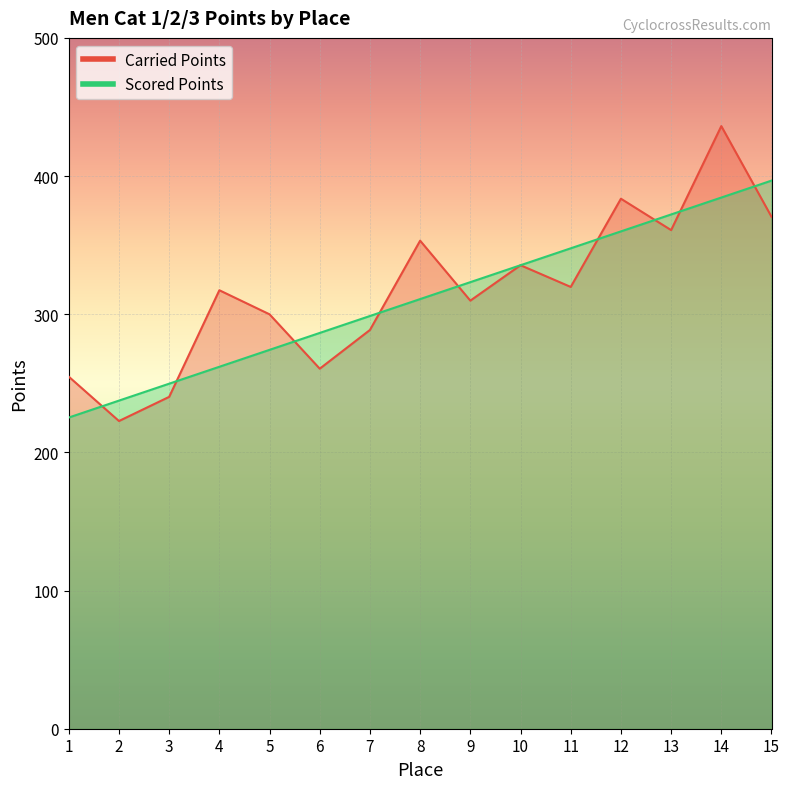

Does the chart display data point markers on the line(s)?

No